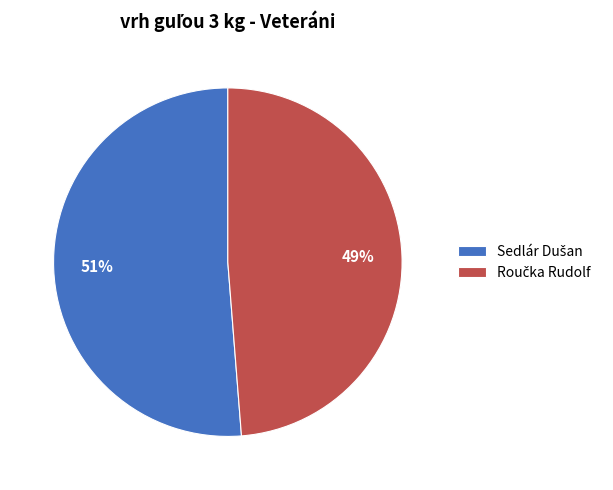

To the nearest percent, what is the average slice percentage?

50%